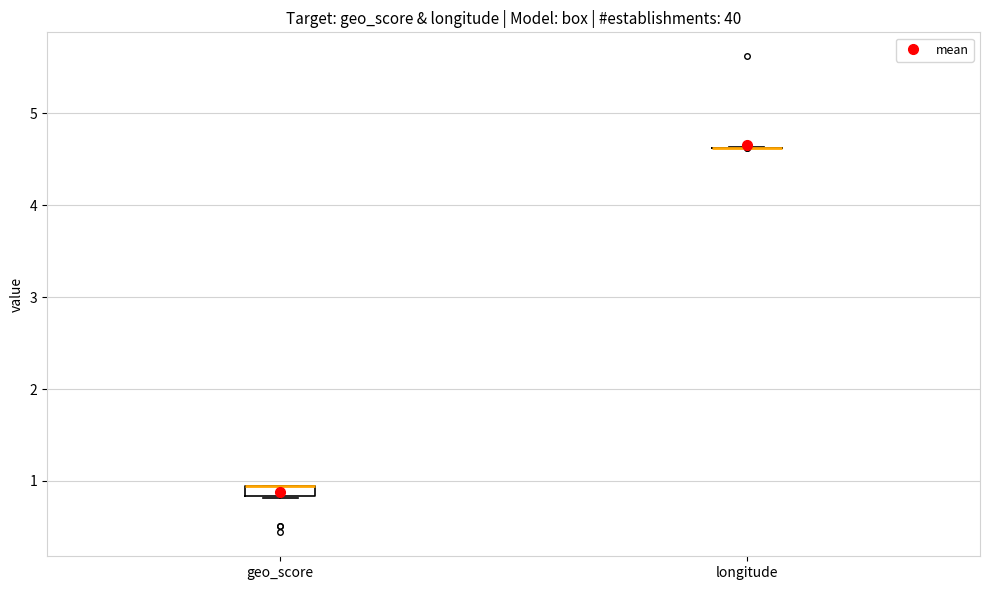

Where is the upper edge of the box for geo_score on the y-axis? The values are not printed on the chart, so give them approximately, as read against the axis.

1.0